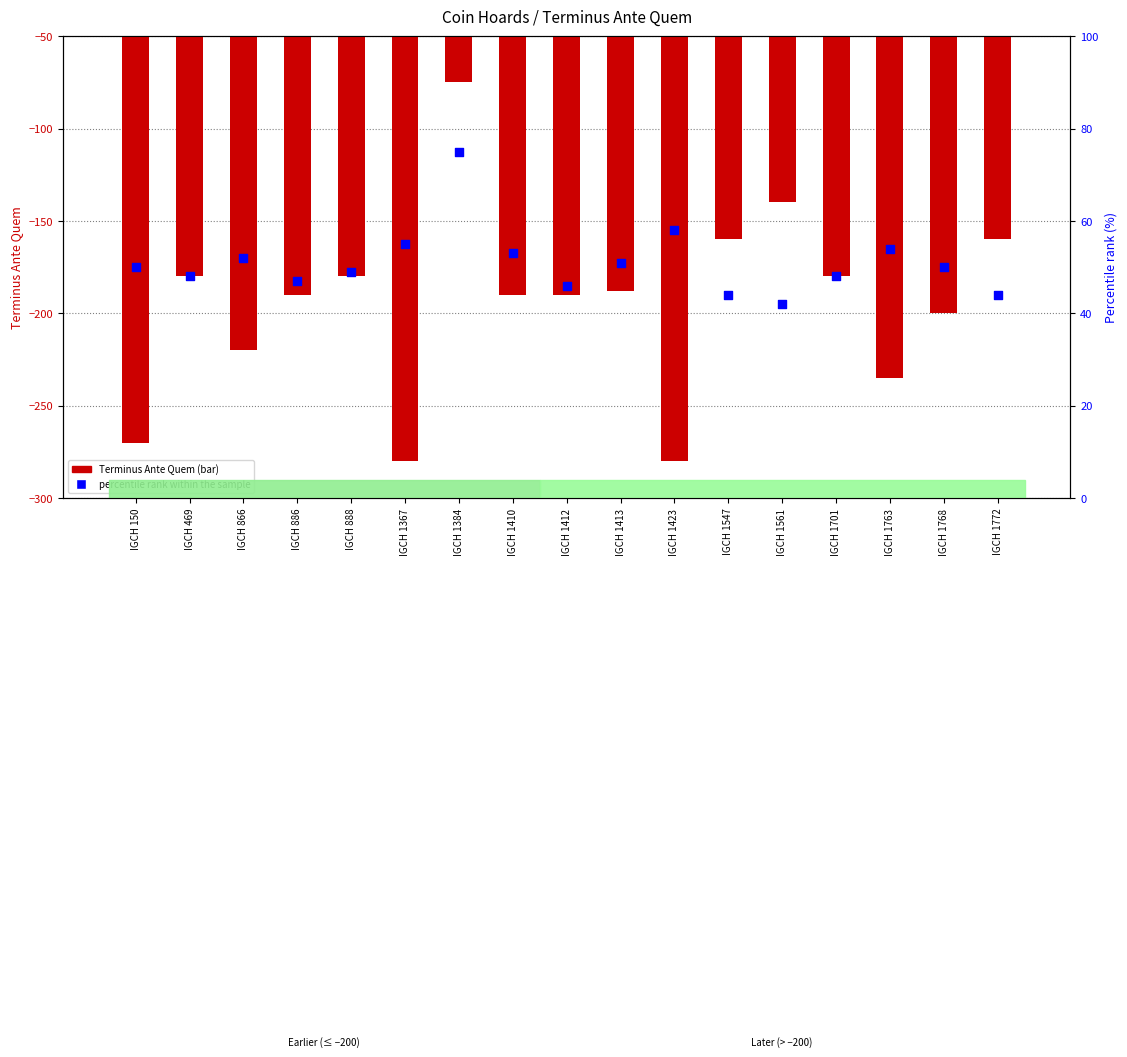

What is the total value across all series at IGCH 1763?

-181